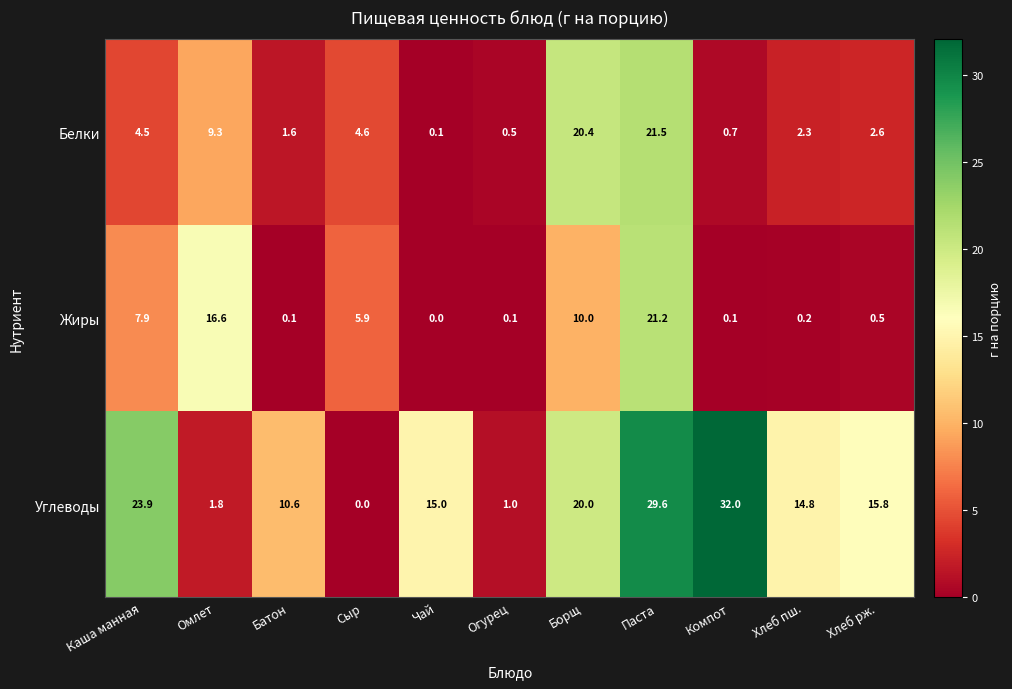

At Чай, list the series in order from largest to smallest.

Углеводы, Белки, Жиры